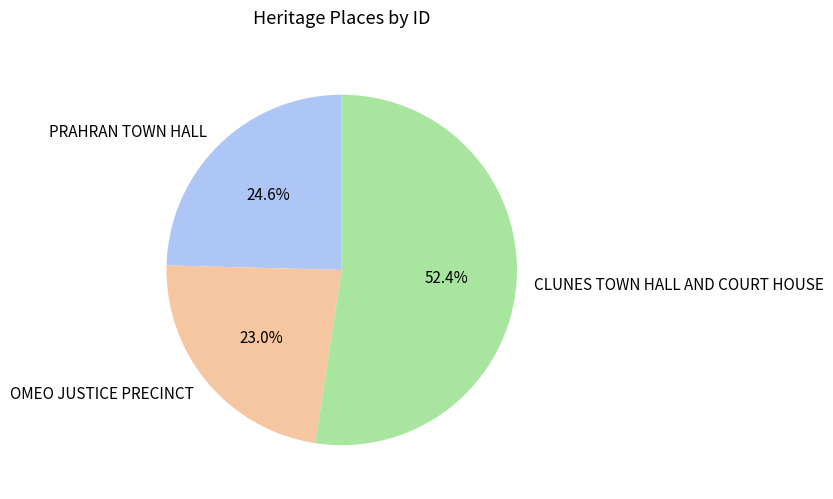

Between PRAHRAN TOWN HALL and CLUNES TOWN HALL AND COURT HOUSE, which is larger?

CLUNES TOWN HALL AND COURT HOUSE